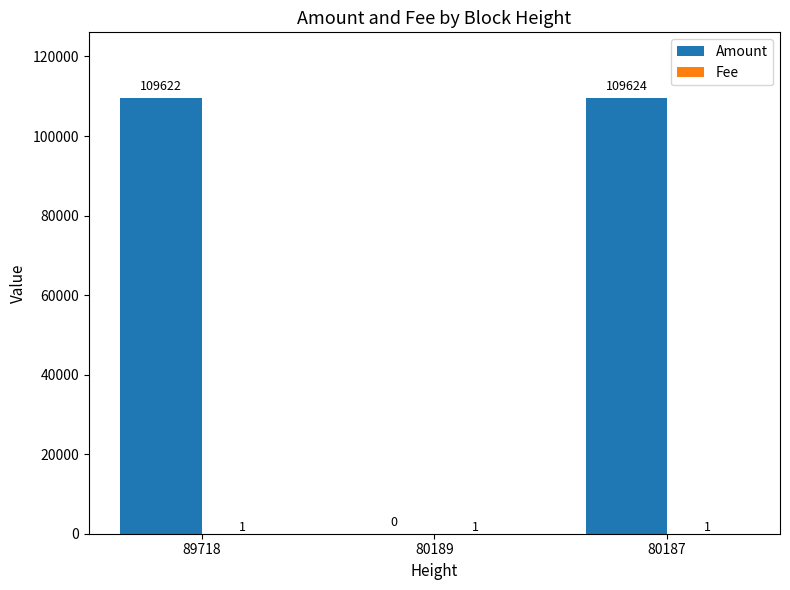

How many data points does each series have?

3